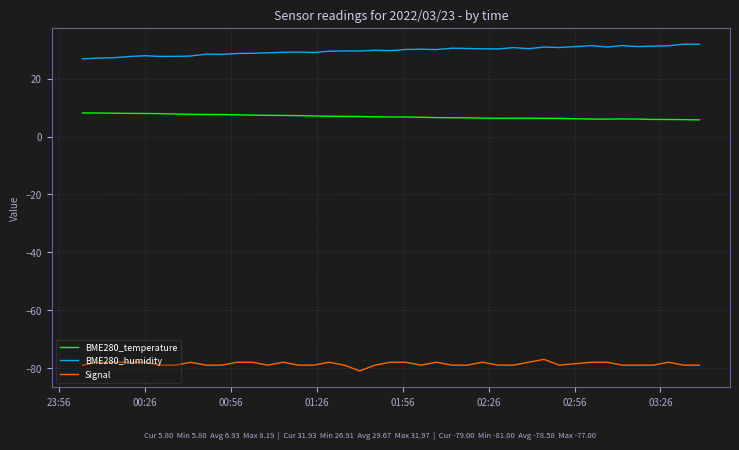

True or false: BME280_temperature and BME280_humidity intersect in this chart.

False